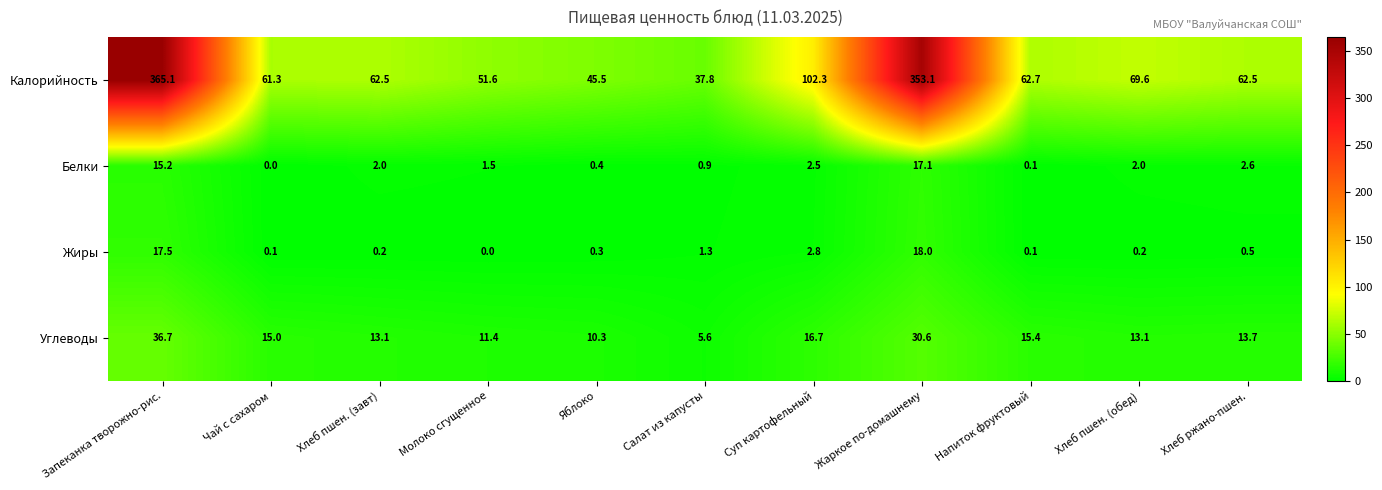

True or false: Углеводы has a value of 13.7 at Хлеб ржано-пшен..

True